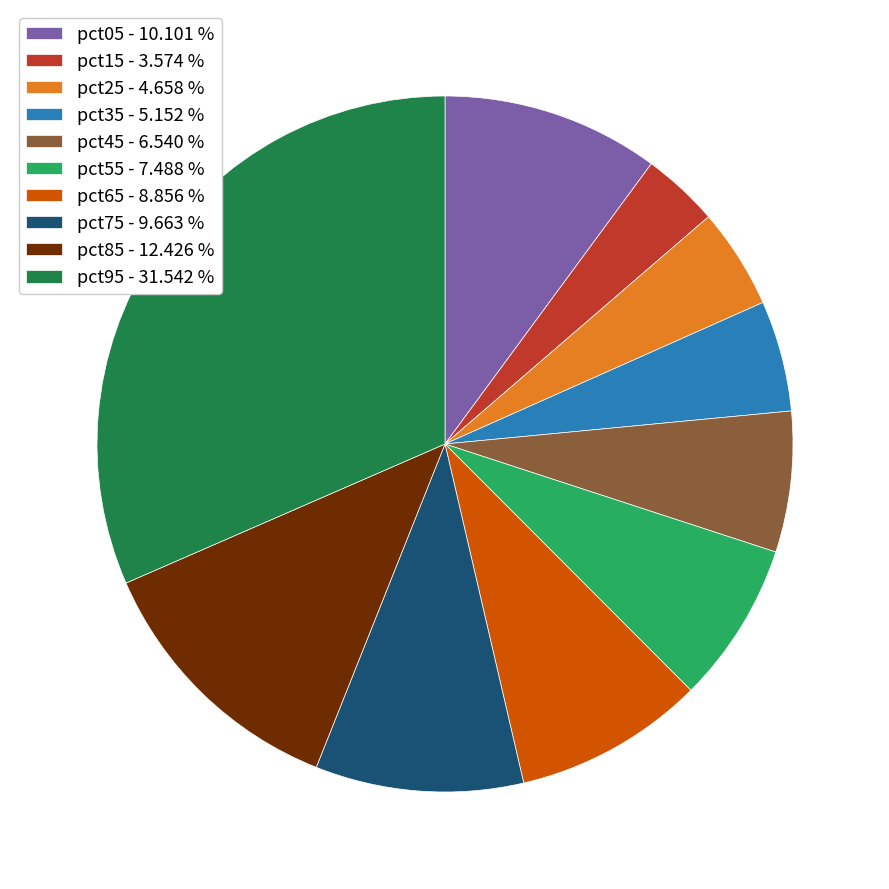

Is there a majority slice in this chart?

No